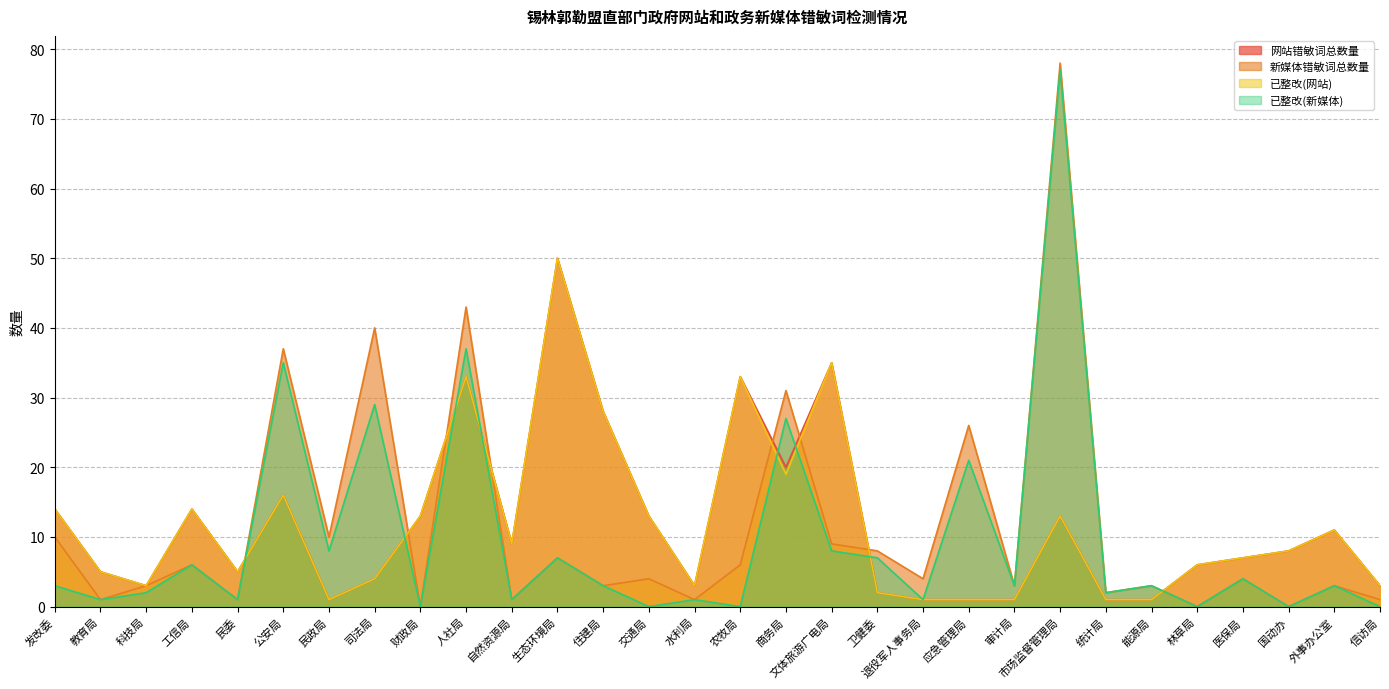

The 新媒体错敏词总数量 series shows 51 at 财政局. True or false?

False